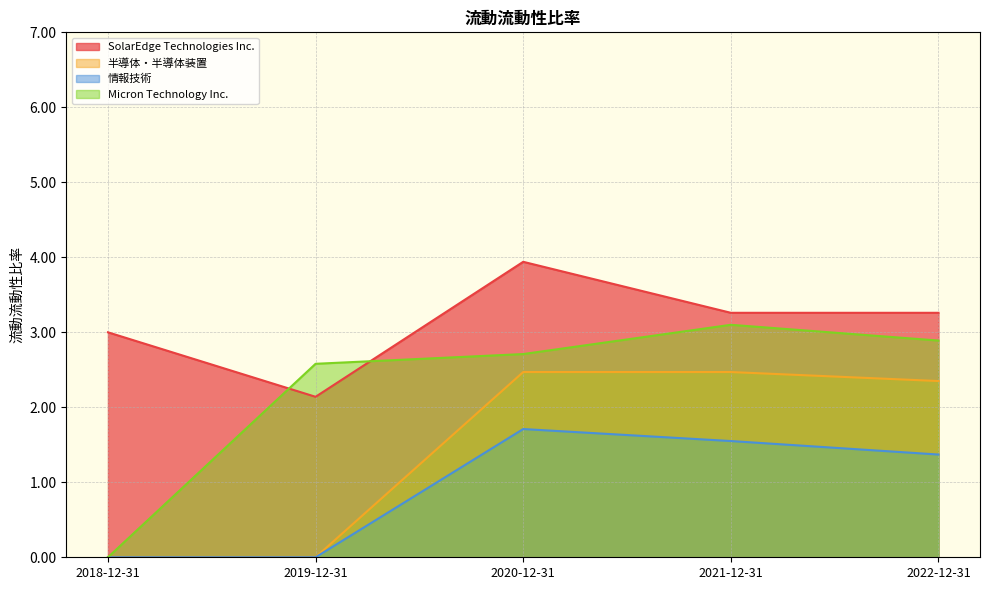

What is the sum of the 情報技術 values at 2022-12-31 and 2021-12-31?

2.9